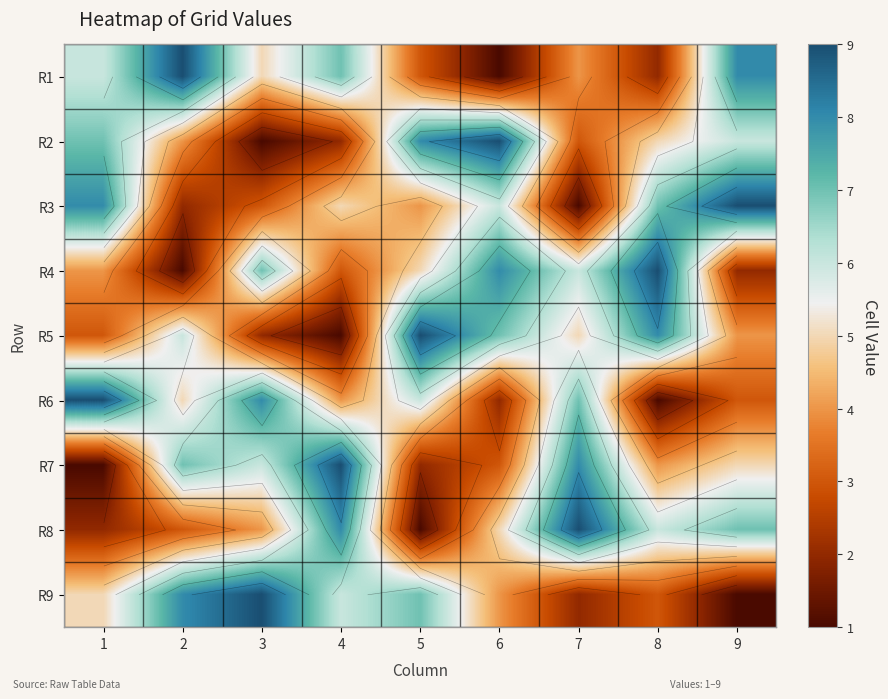

Is the value of R3 at 5 greater than the value of R5 at 1?

Yes